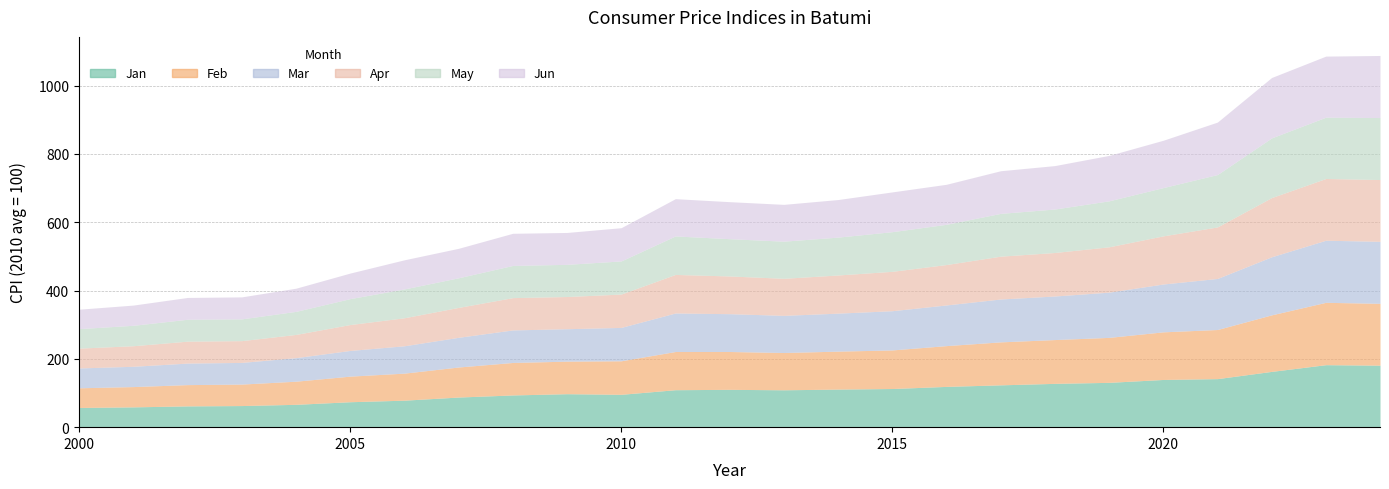

Where is Mar nearest to the value 119?

16